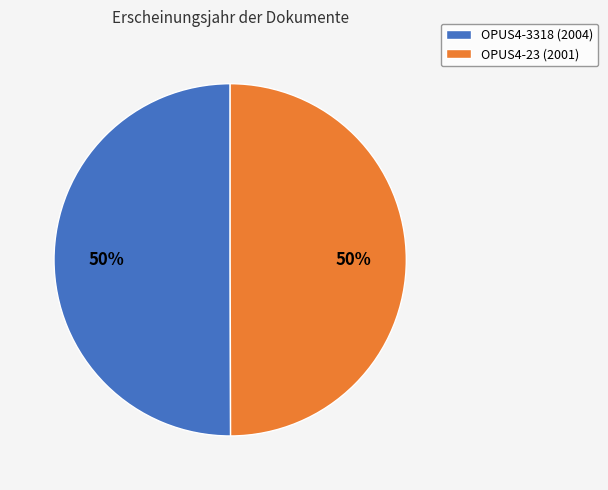

To the nearest percent, what percentage of the pie is OPUS4-23?

50%